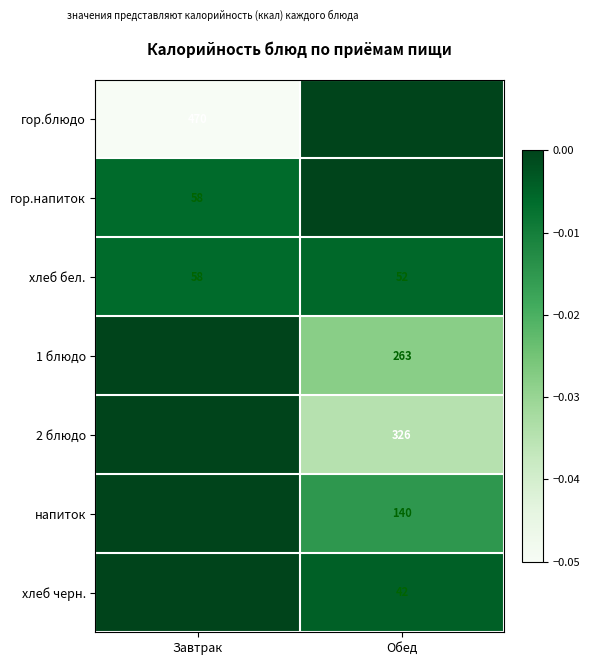

Is the value of напиток at Обед greater than the value of хлеб черн. at Обед?

Yes